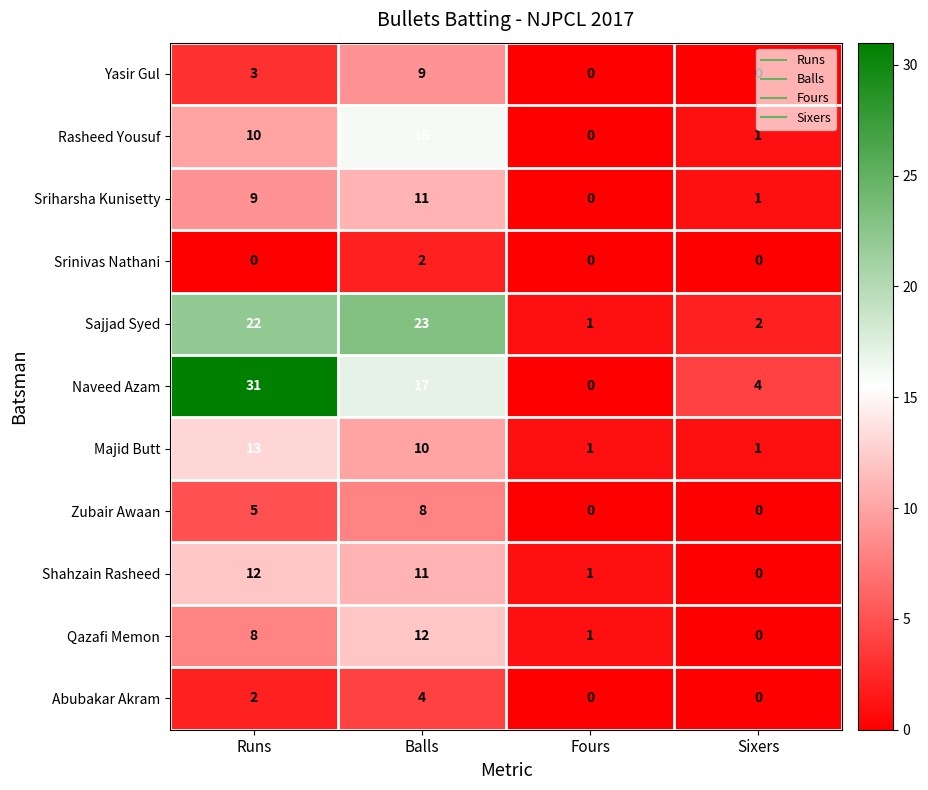

What is the maximum value for Rasheed Yousuf?

16